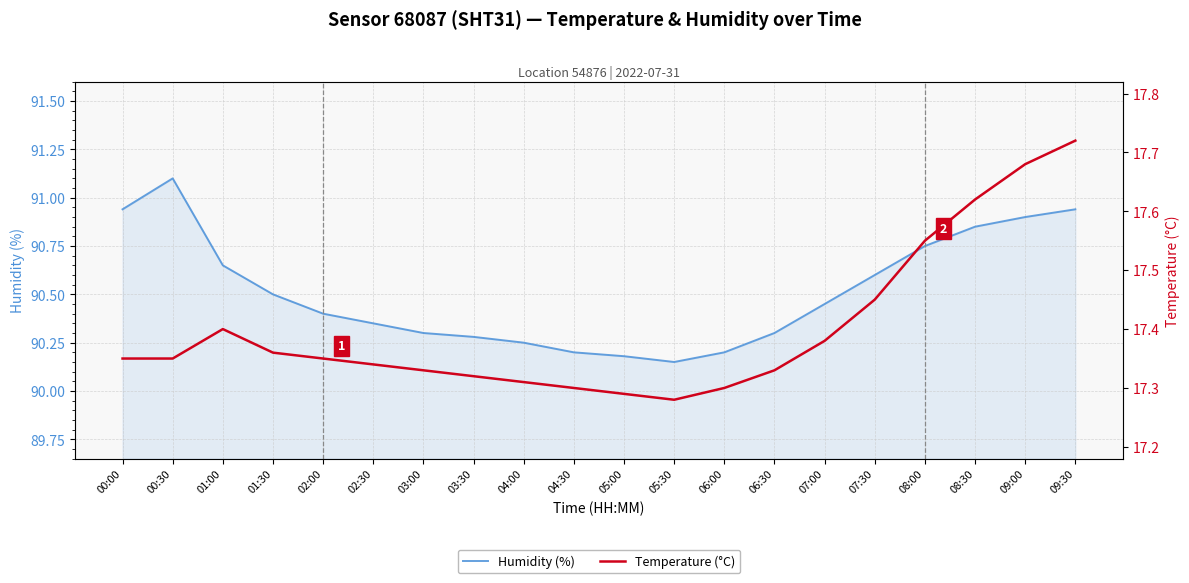

Rank the series by their average value, from highest to lowest.

humidity, temperature